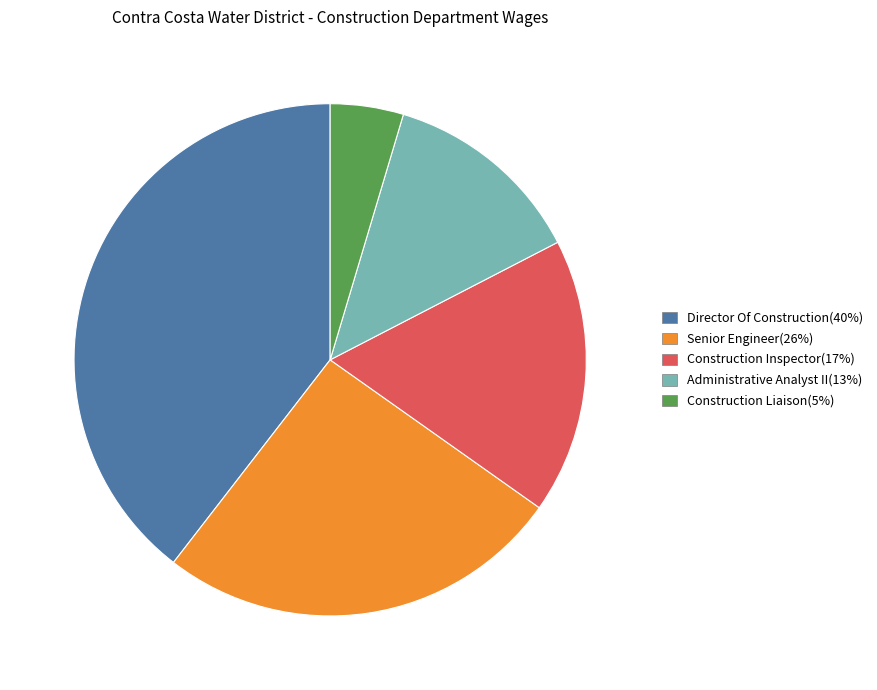

Is the sum of Construction Liaison and Construction Inspector greater than half?

No